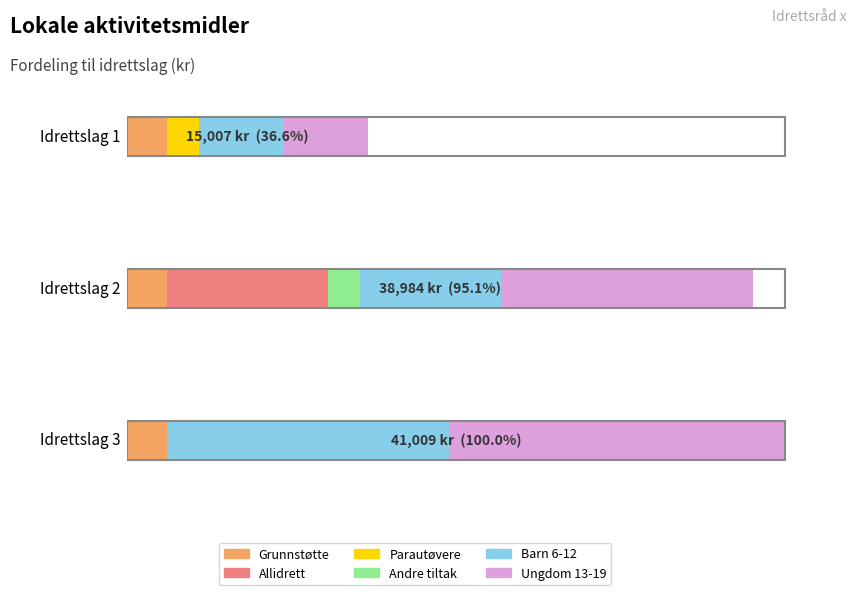

Reading left to right, list all the values displayed in this chart.

Grunnstøtte: Idrettslag 1=2500.0	Idrettslag 2=2500.0	Idrettslag 3=2500.0
Allidrett: Idrettslag 1=0.0	Idrettslag 2=10000.0	Idrettslag 3=0.0
Parautøvere: Idrettslag 1=2000.0	Idrettslag 2=0.0	Idrettslag 3=0.0
Andre tiltak: Idrettslag 1=0.0	Idrettslag 2=2000.0	Idrettslag 3=0.0
Barn 6-12: Idrettslag 1=5277.8	Idrettslag 2=8796.3	Idrettslag 3=17592.6
Ungdom 13-19: Idrettslag 1=5229.2	Idrettslag 2=15687.5	Idrettslag 3=20916.7